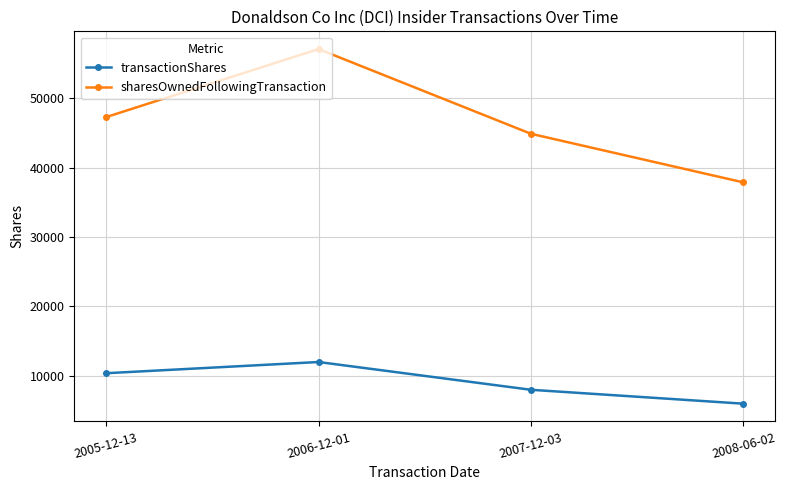

At which category is the sum across all series the highest?

2006-12-01